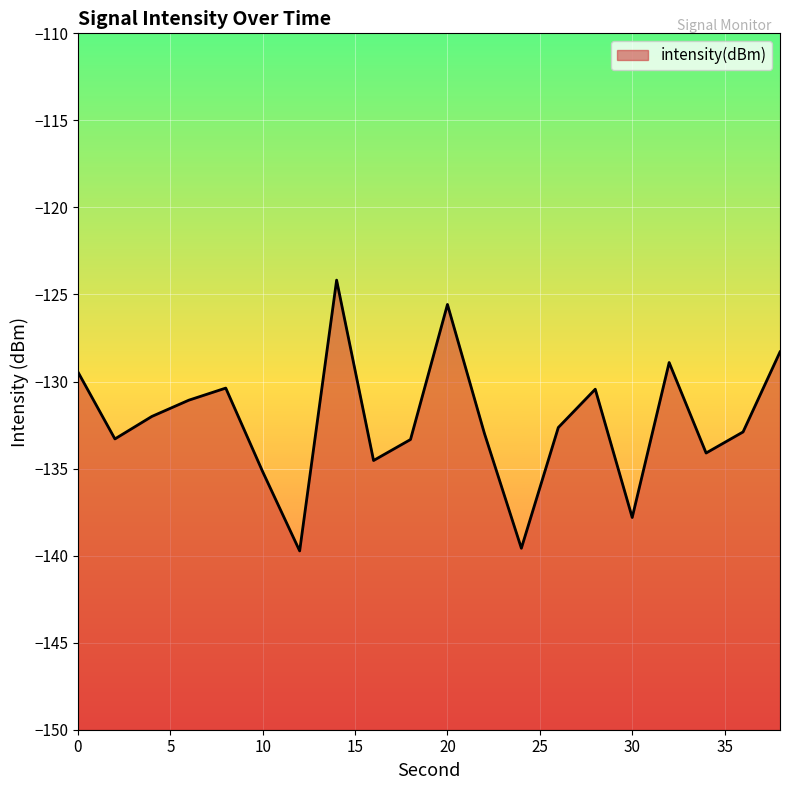

How many points are higher than both their immediate neighbors (excluding endpoints)?

5